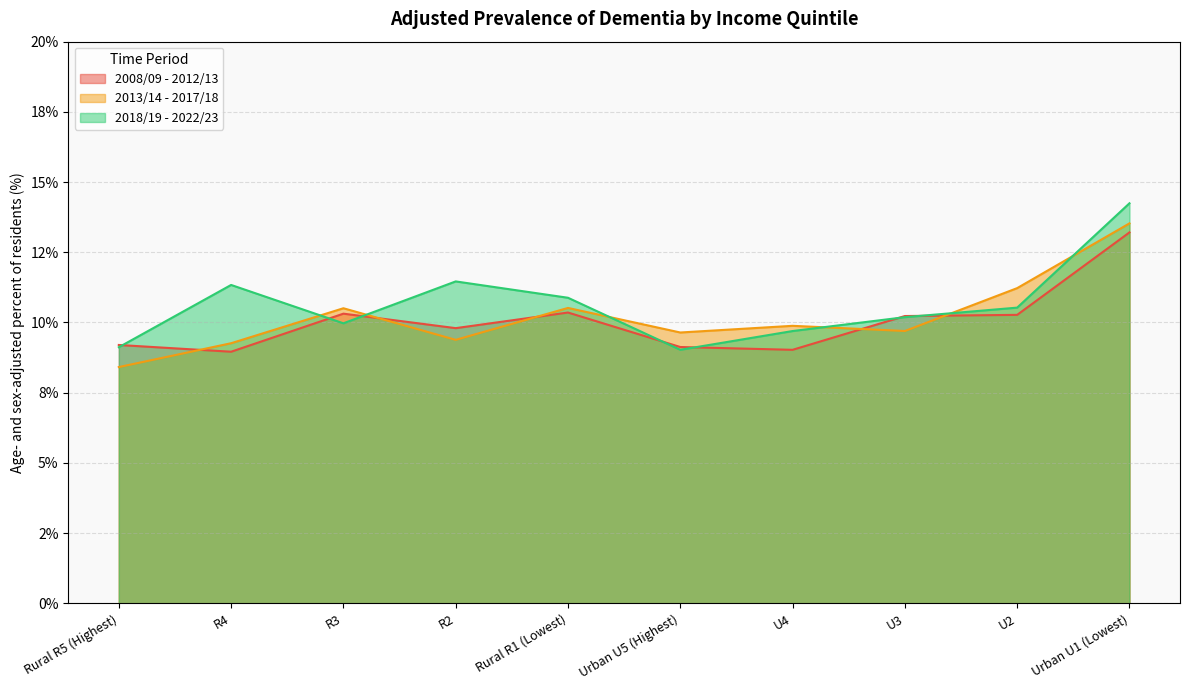

What is the sum of the 2013/14 - 2017/18 values at R4 and R3?

19.8